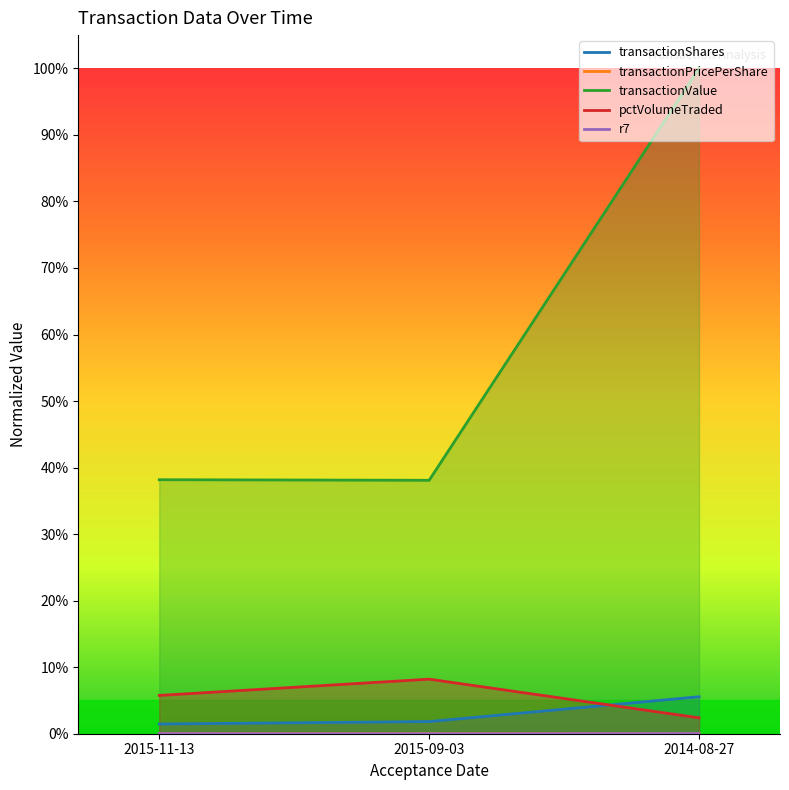

Which category has the lowest value in the transactionValue series?

2015-09-03